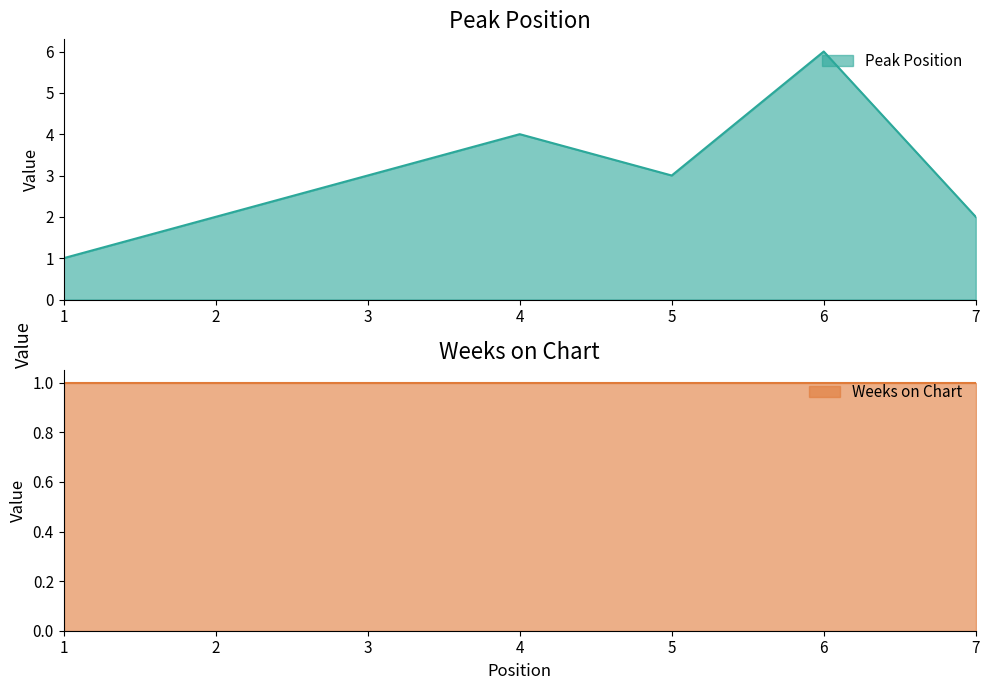

Reading left to right, what are all the values shown in this chart?

1=1	2=2	3=3	4=4	5=3	6=6	7=2